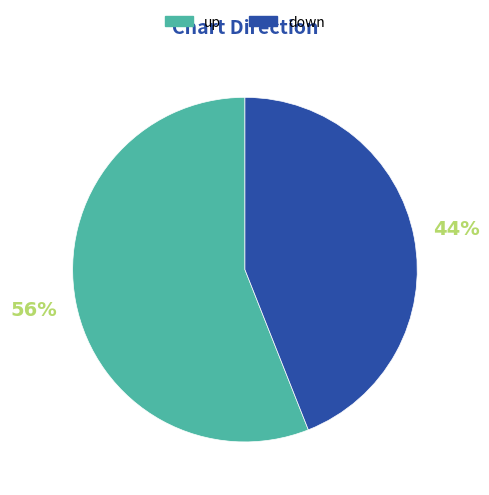

The up slice represents 44% of the pie. True or false?

False